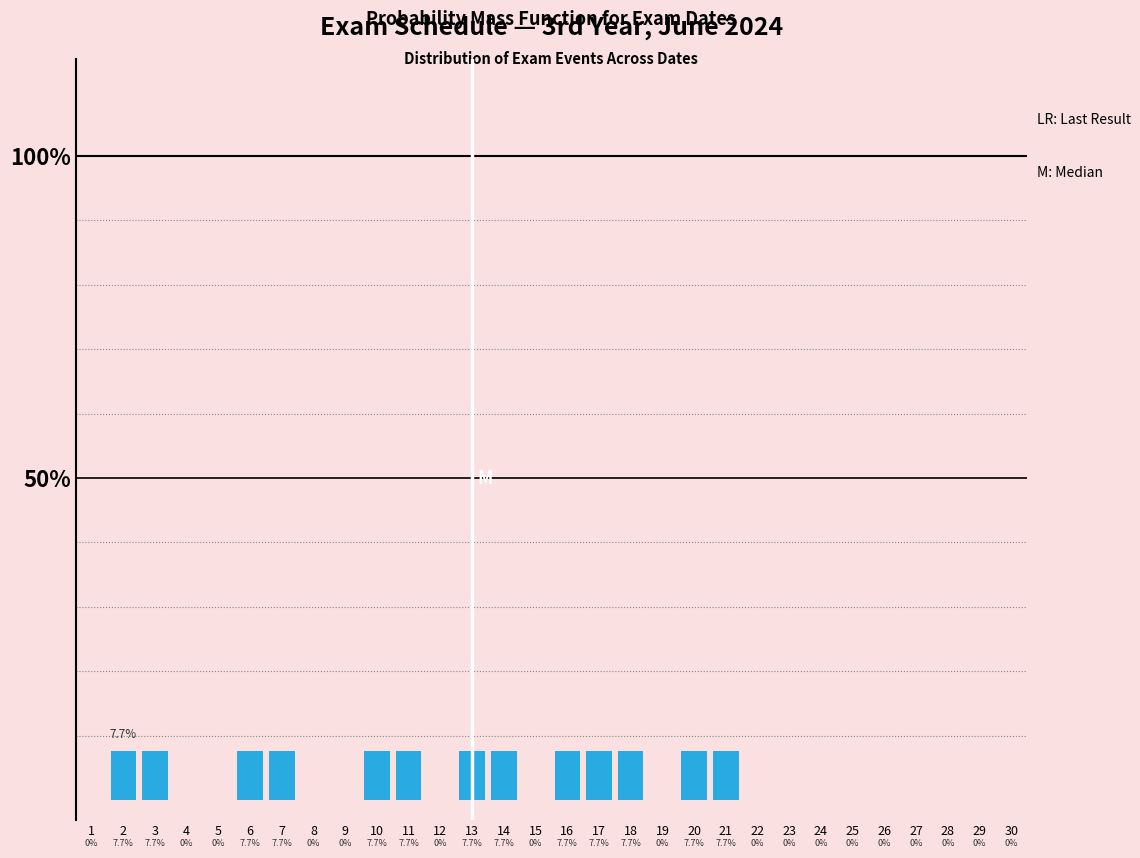

Reading left to right, list all the values displayed in this chart.

1=0.0	2=7.7	3=7.7	4=0.0	5=0.0	6=7.7	7=7.7	8=0.0	9=0.0	10=7.7	11=7.7	12=0.0	13=7.7	14=7.7	15=0.0	16=7.7	17=7.7	18=7.7	19=0.0	20=7.7	21=7.7	22=0.0	23=0.0	24=0.0	25=0.0	26=0.0	27=0.0	28=0.0	29=0.0	30=0.0